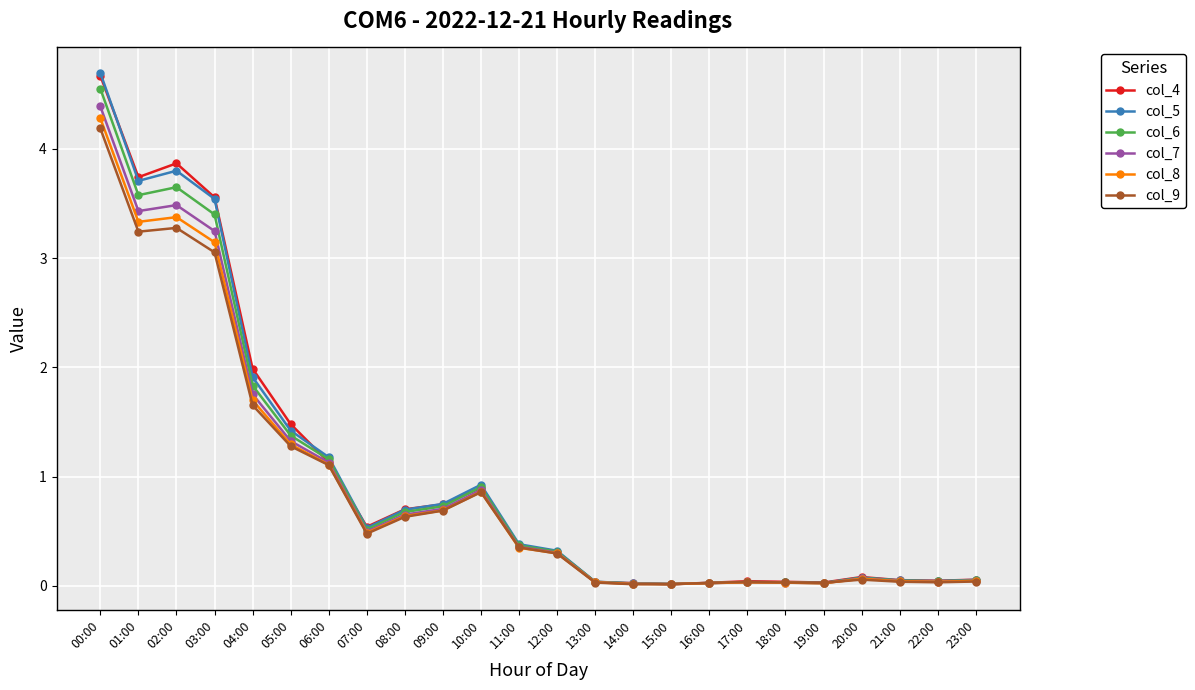

What is the value of the col_5 point at the 7th from the left?

1.2